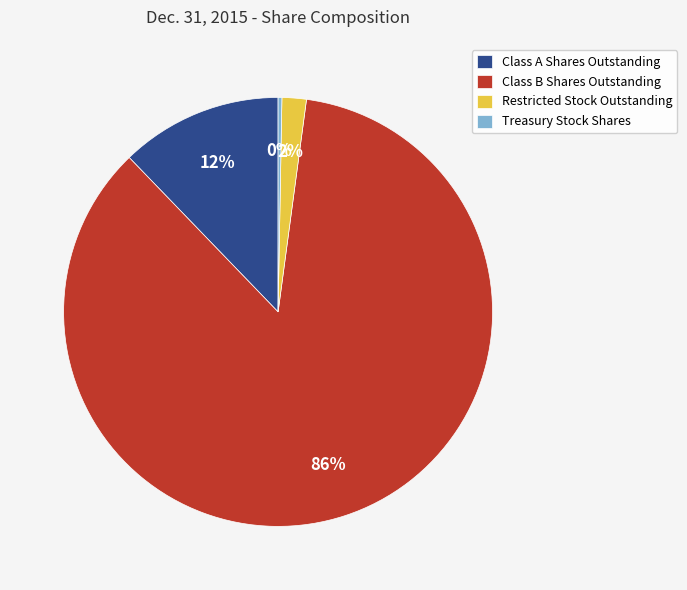

Which slice represents more than half of the pie?

Class B Shares Outstanding